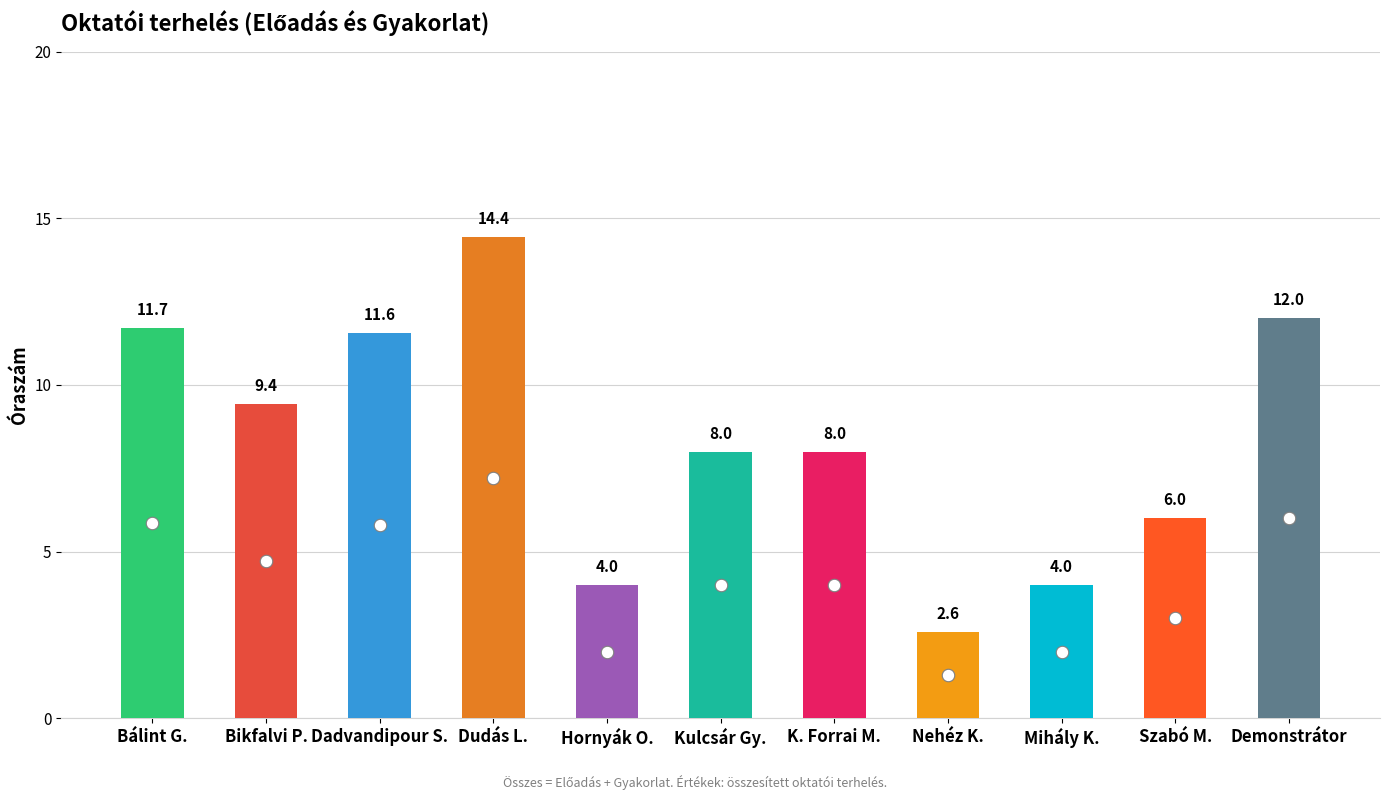

Between Dadvandipour S. and Hornyák O., which series saw the biggest shift?

Előadás